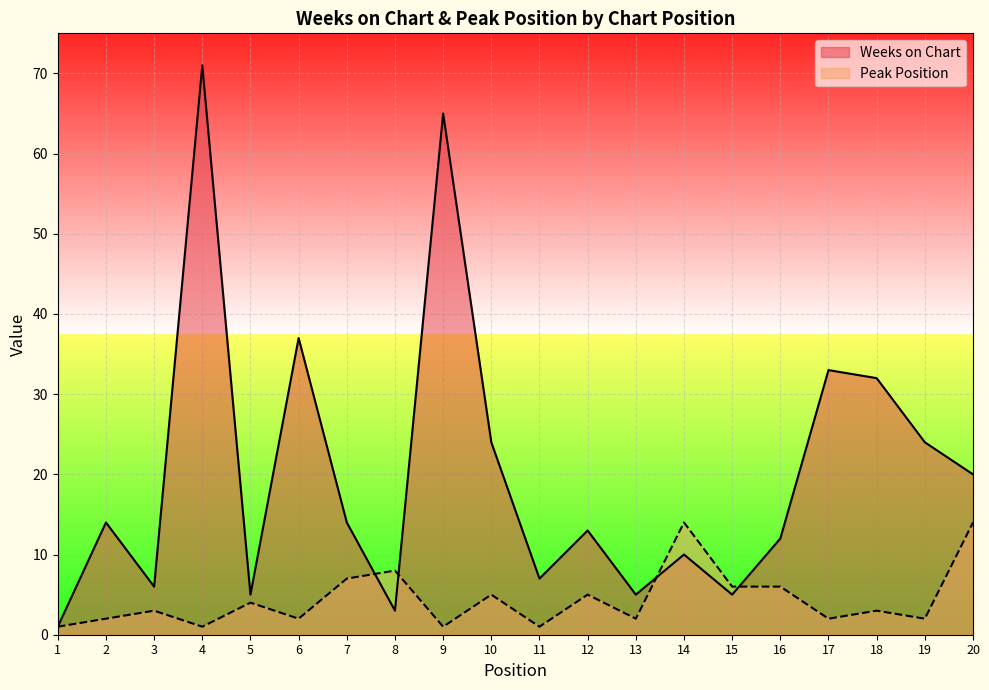

Which series has the widest spread of values?

Weeks on Chart